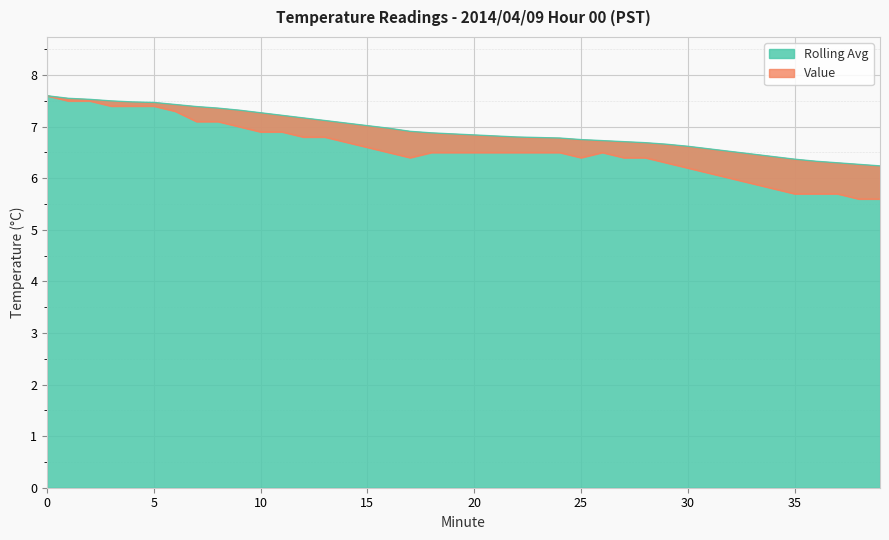

Is it true that Value equals 7.5 at 2?

True